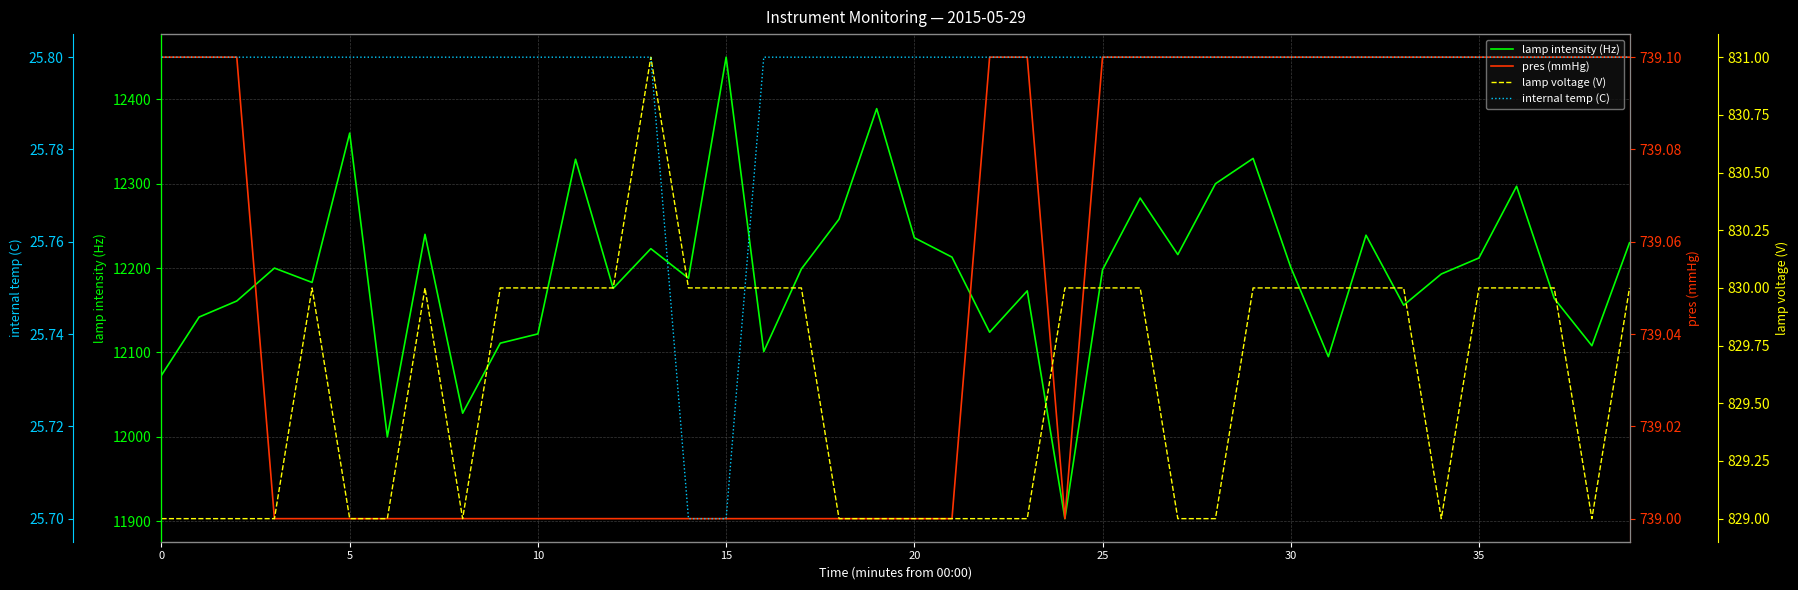

True or false: lamp intensity (Hz) has a value of 12223.0 at 13.

True